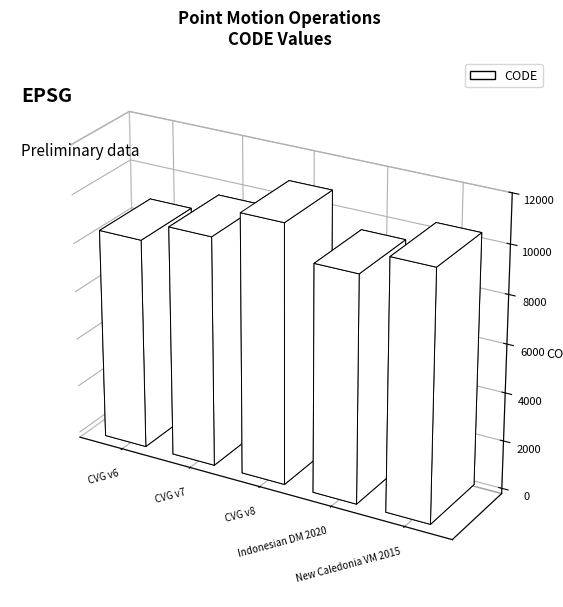

What is the value of the 2nd bar from the left?

9483